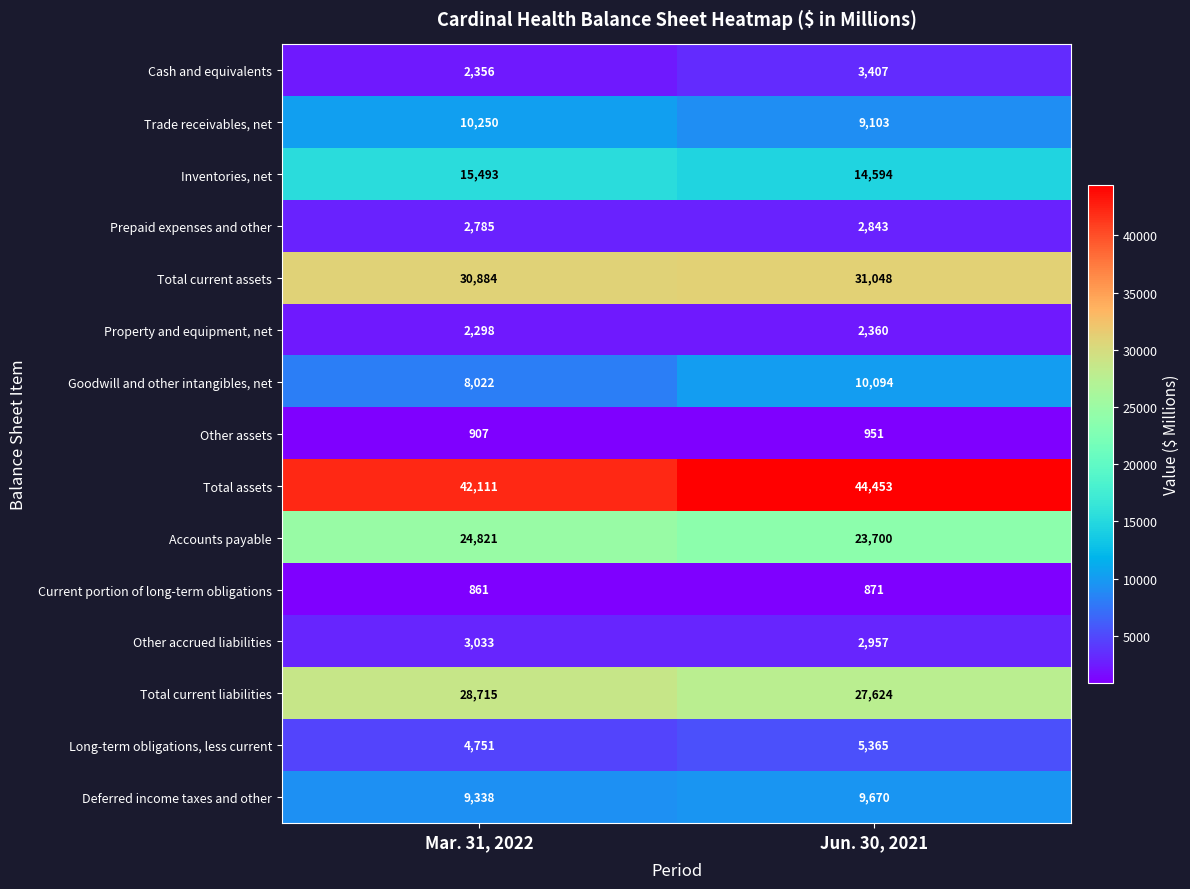

What is the total value across all series at Jun. 30, 2021?

189040